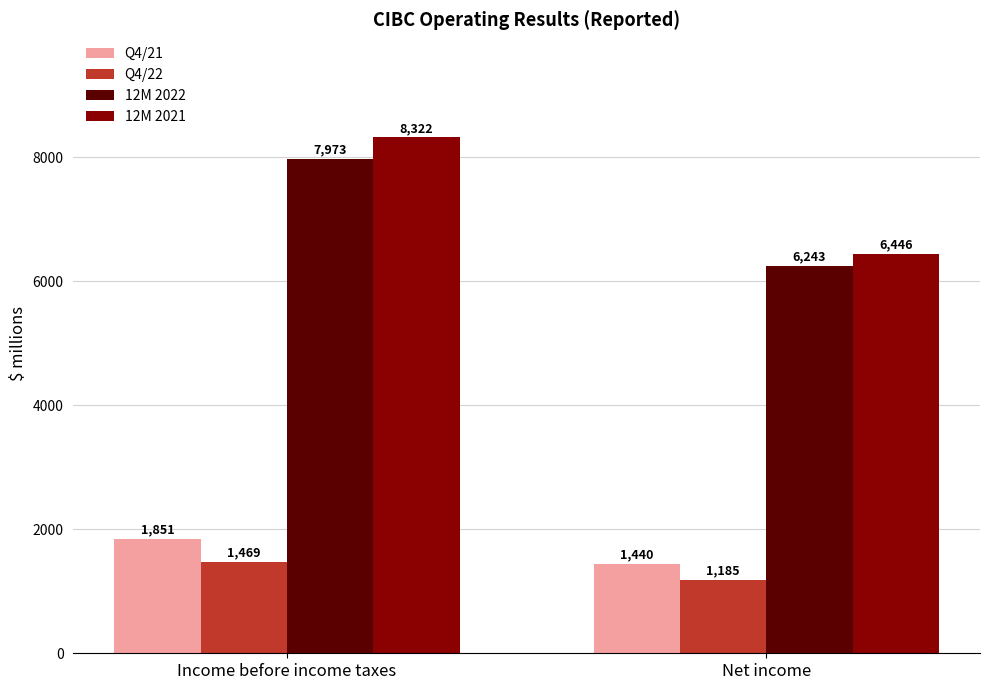

What is the lowest value of the Q4/21 series?

1440